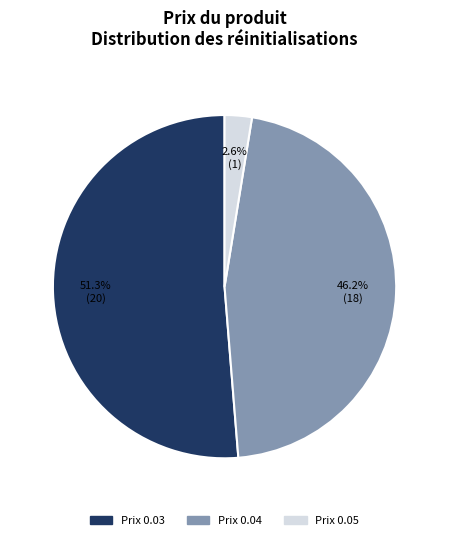

How many slices are in this pie chart?

3